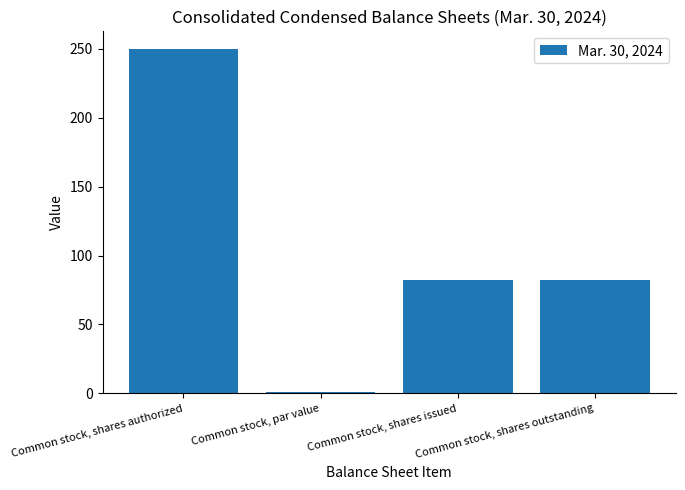

Does the chart contain stacked bars?

No